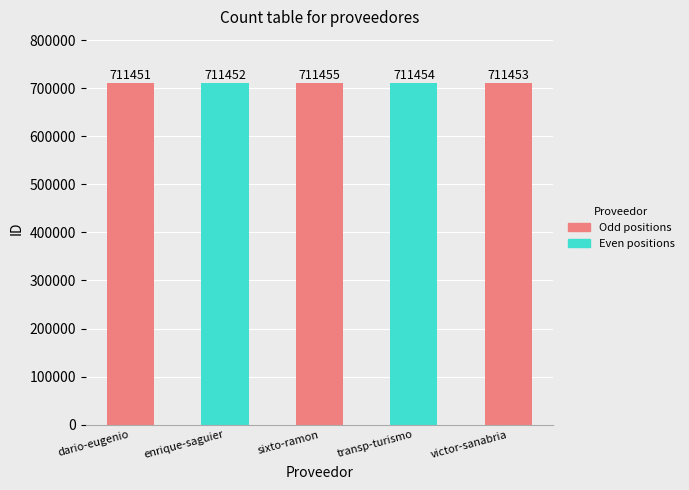

How many distinct data groups are displayed?

1